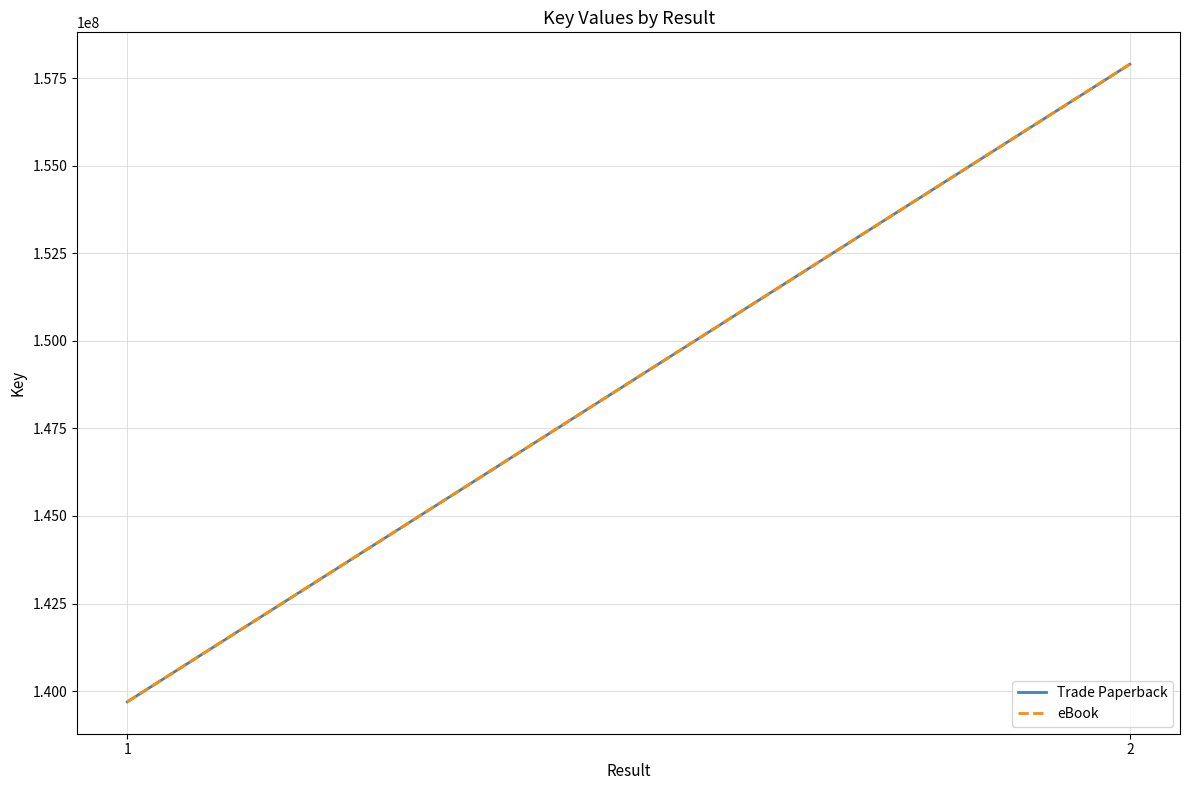

What is the average value of the Trade Paperback series?

148796056